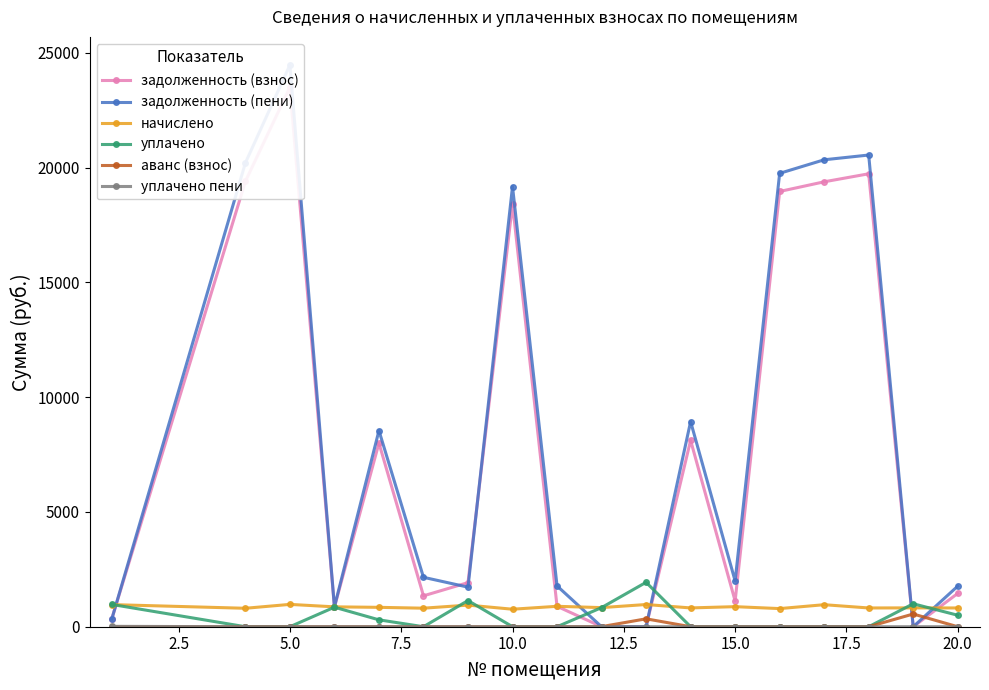

At which category is the sum across all series the highest?

5.0